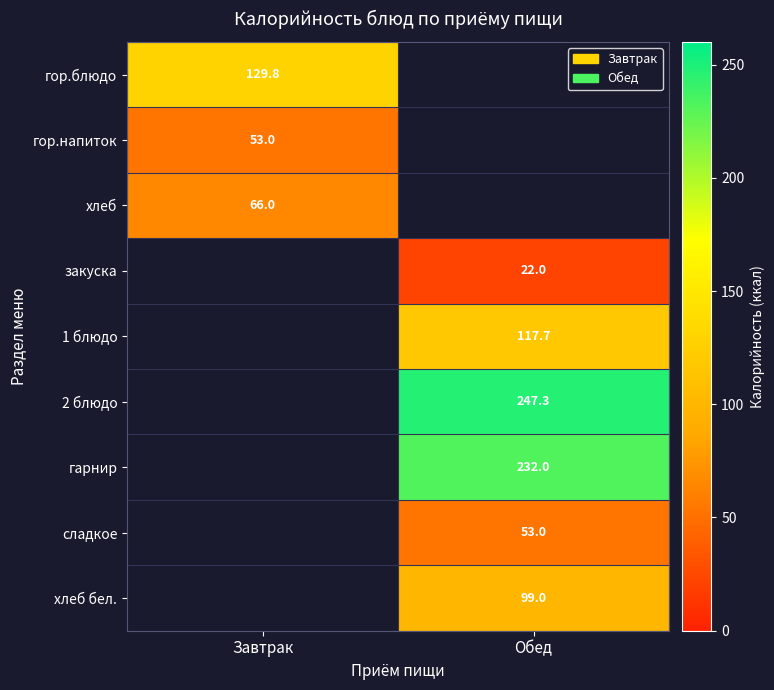

The value of гарнир at Обед is 232.0. True or false?

True